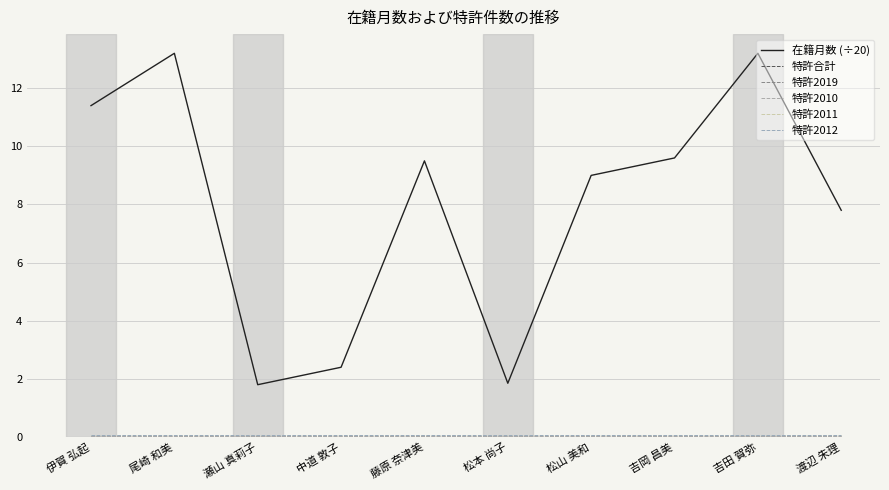

What are all the series names shown in the legend?

在籍月数 (÷20), 特許合計, 特許2019, 特許2010, 特許2011, 特許2012